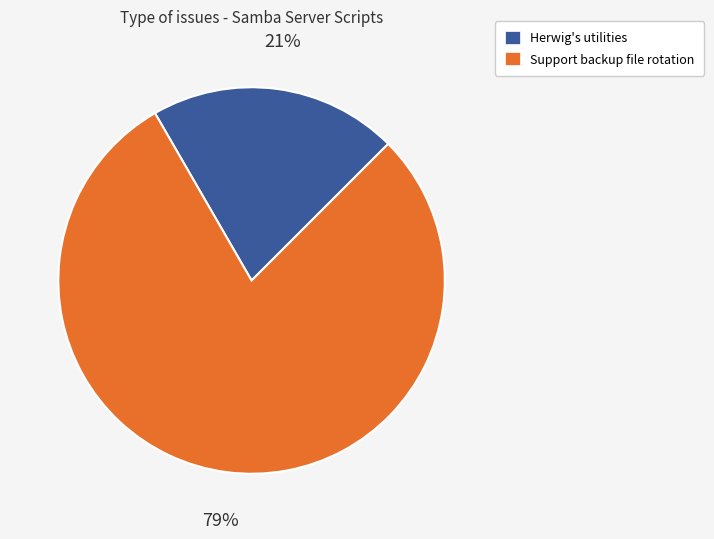

Is there a majority slice in this chart?

Yes